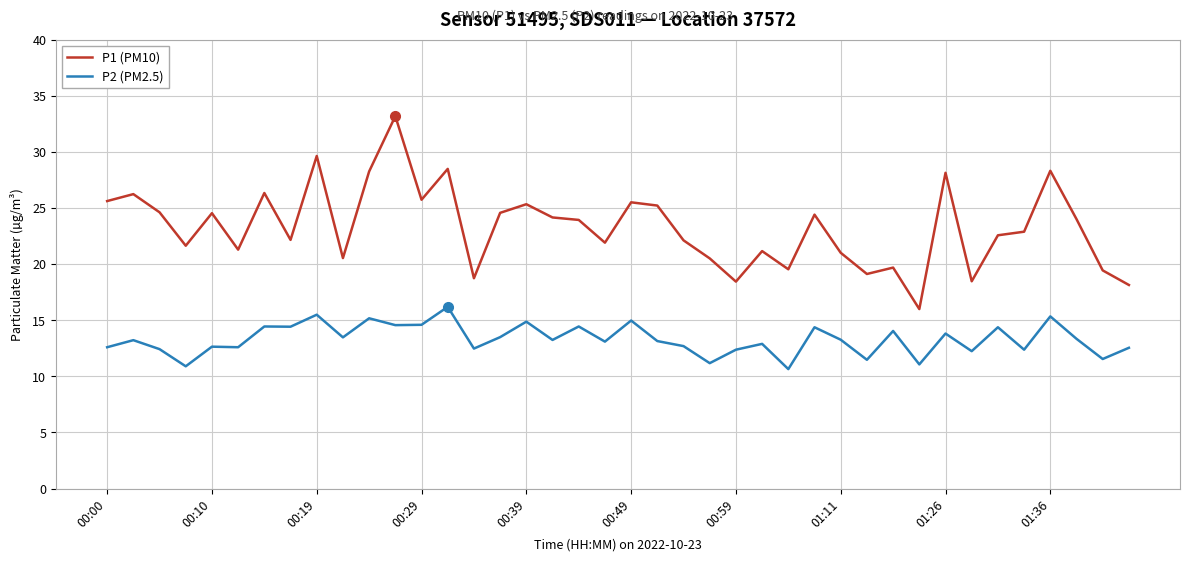

True or false: P2 (PM2.5) and P1 (PM10) intersect in this chart.

False